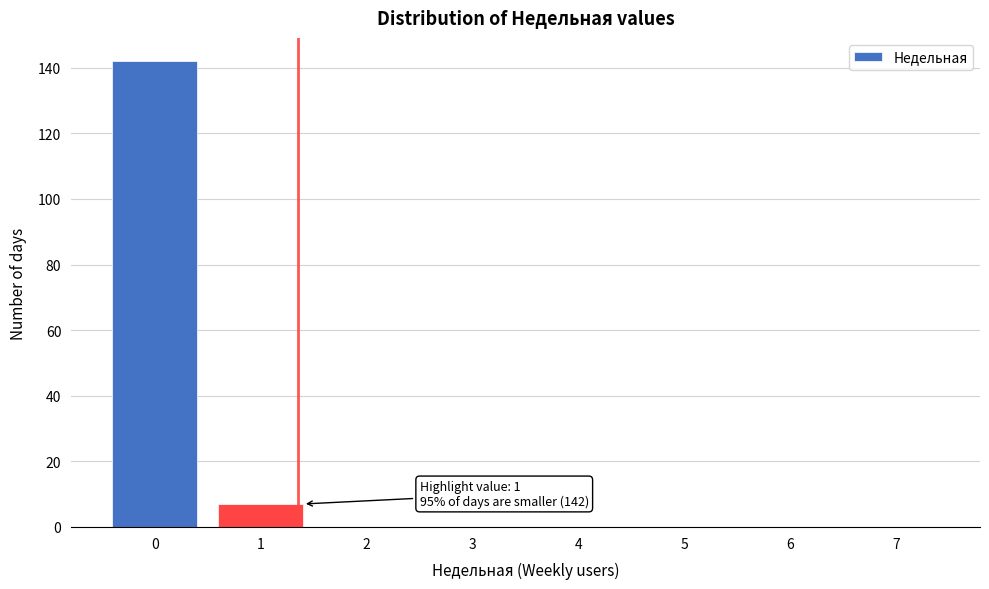

Reading right to left, extract all data points from this chart.

7=0	6=0	5=0	4=0	3=0	2=0	1=7	0=142